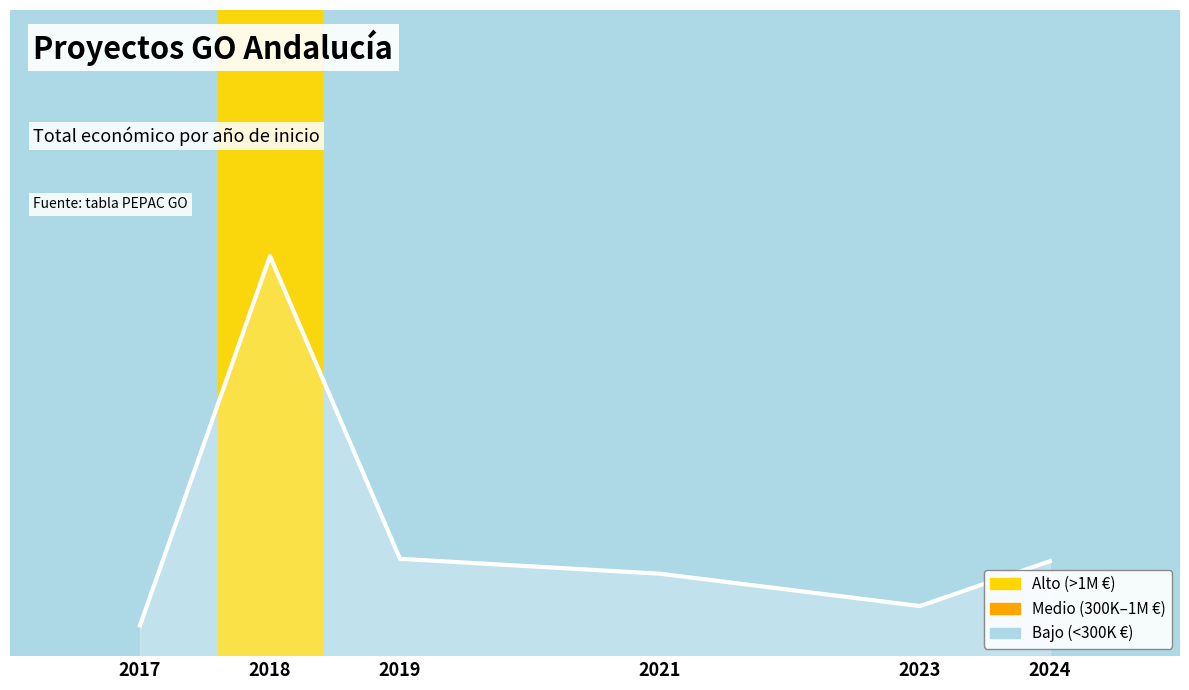

At which category does the chart reach its peak across all series?

2018